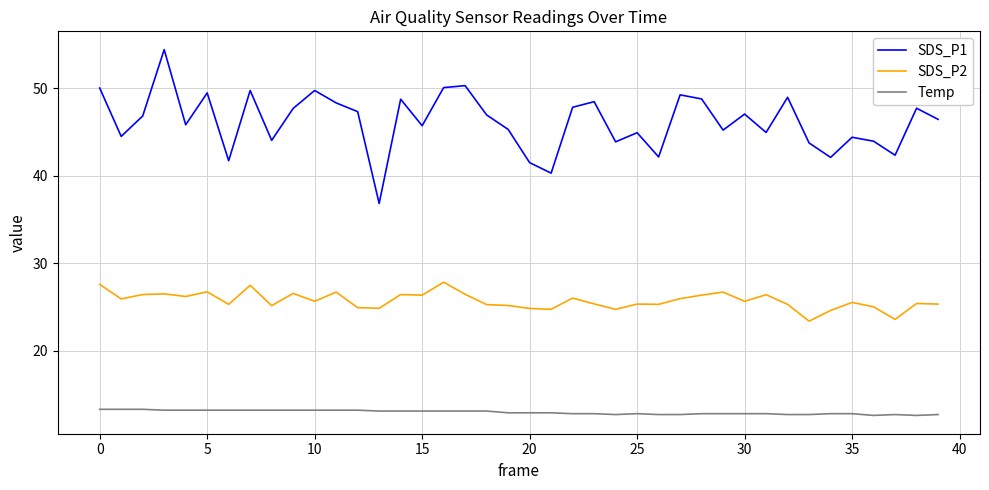

What is the maximum value shown in the chart?

54.4